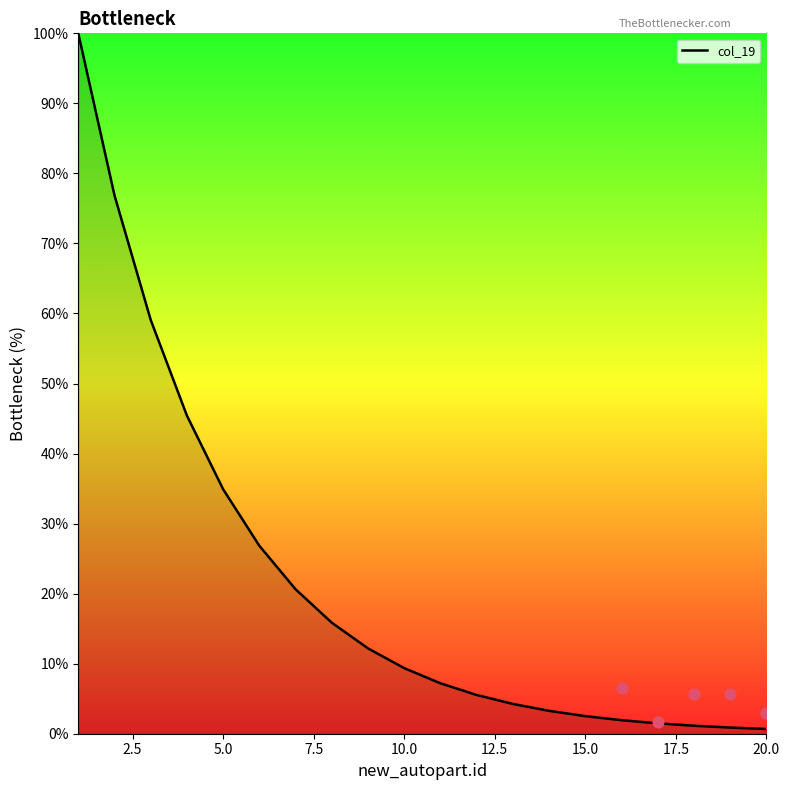

Approximately how many times larger is the value at 18 compared to 12?

0.2